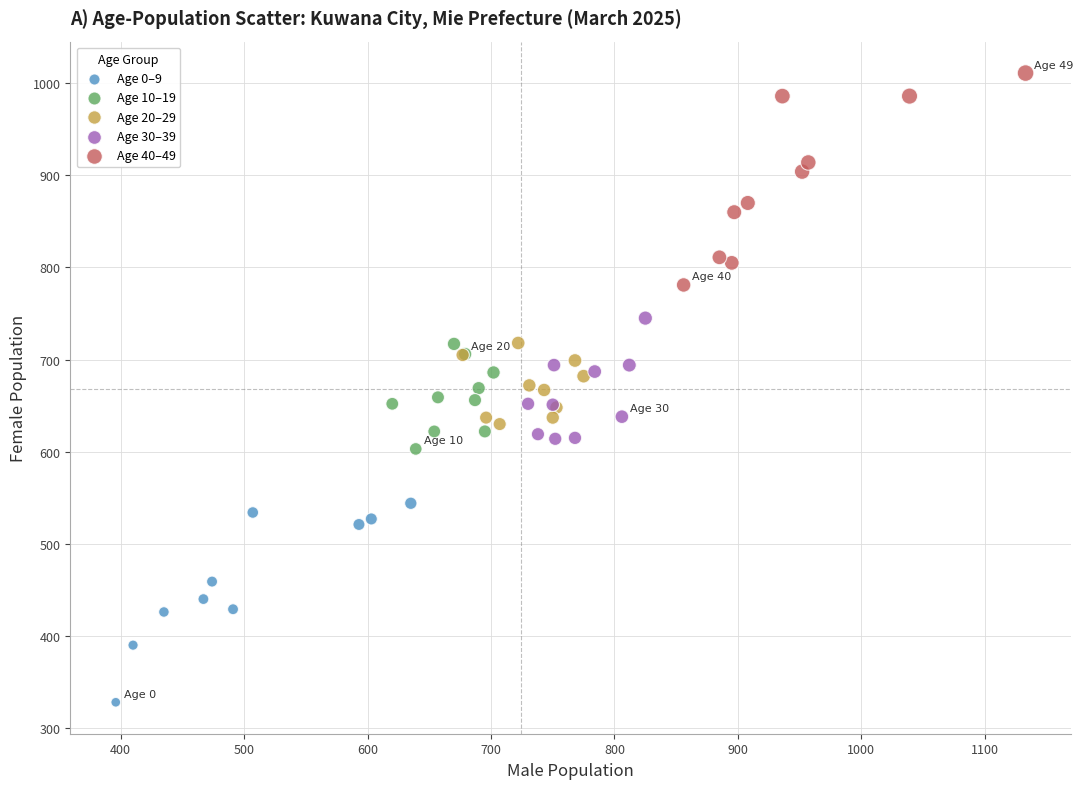

Which series contains the highest Y value?

Age 40–49